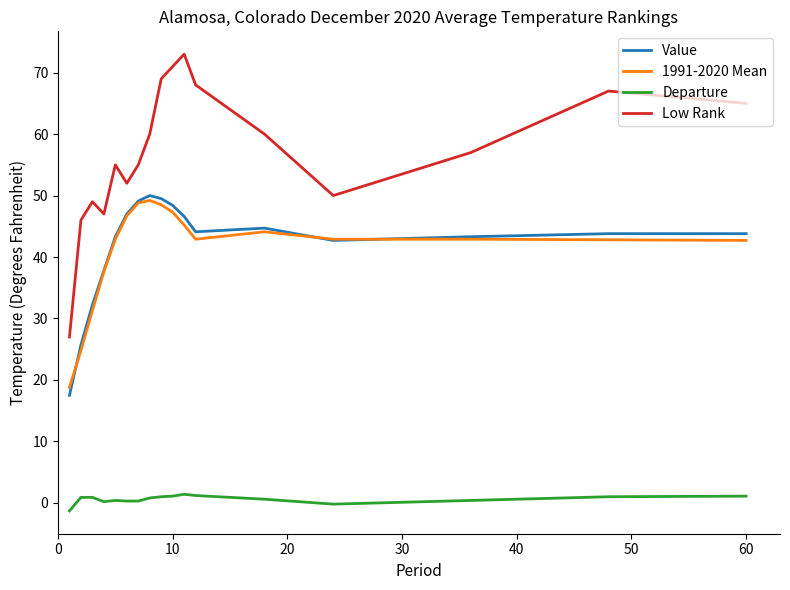

Which series has the widest spread of values?

Low Rank